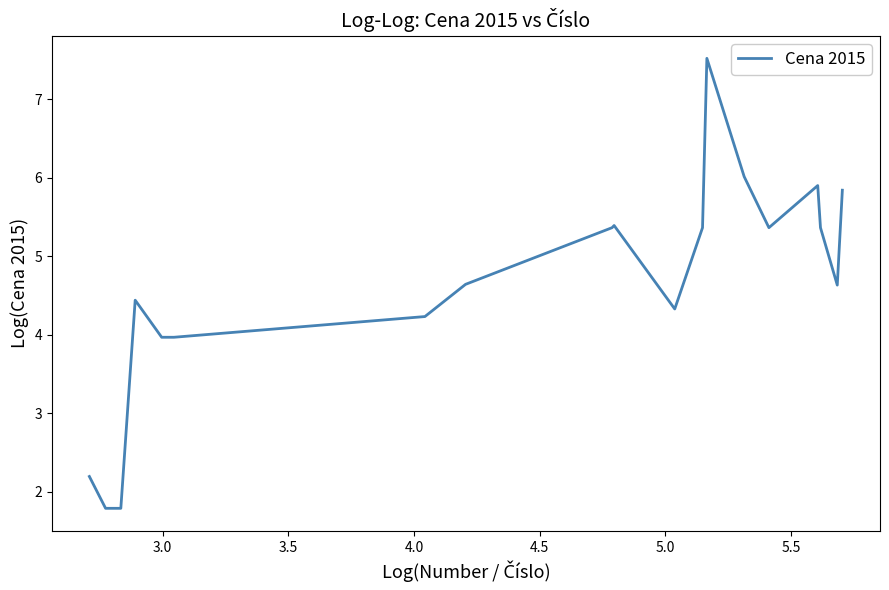

What is the smallest value displayed?

1.8